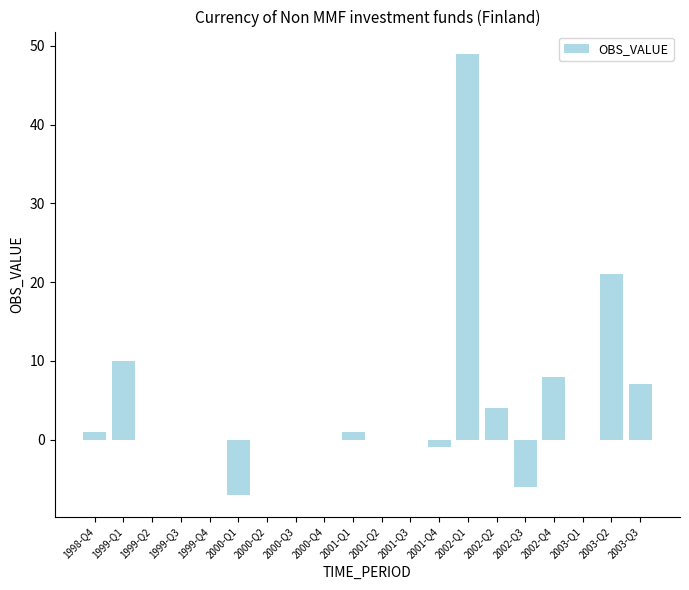

Between 2003-Q1 and 2002-Q4, which is larger?

2002-Q4